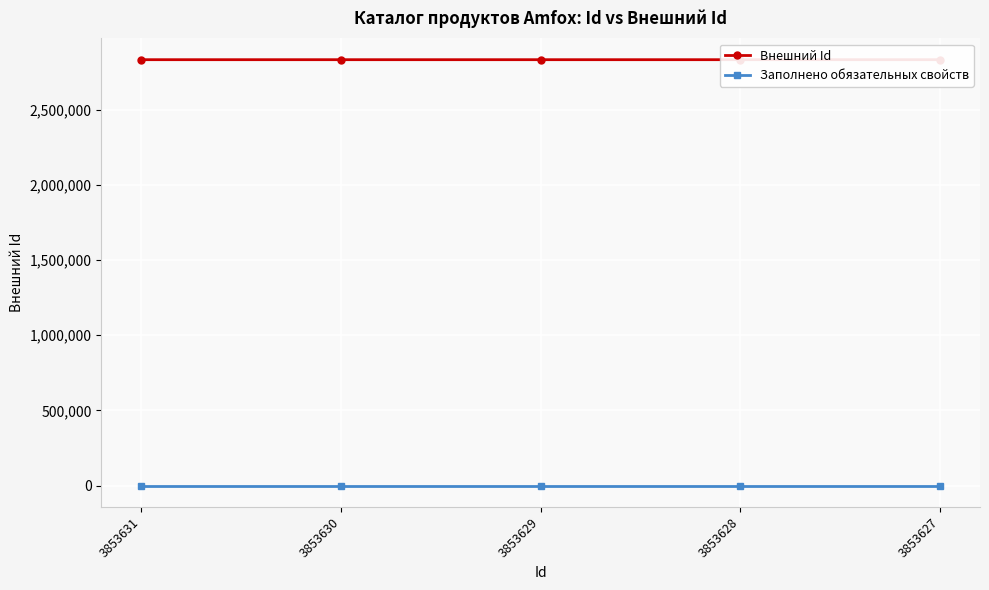

Which series has the largest total across all categories?

Внешний Id